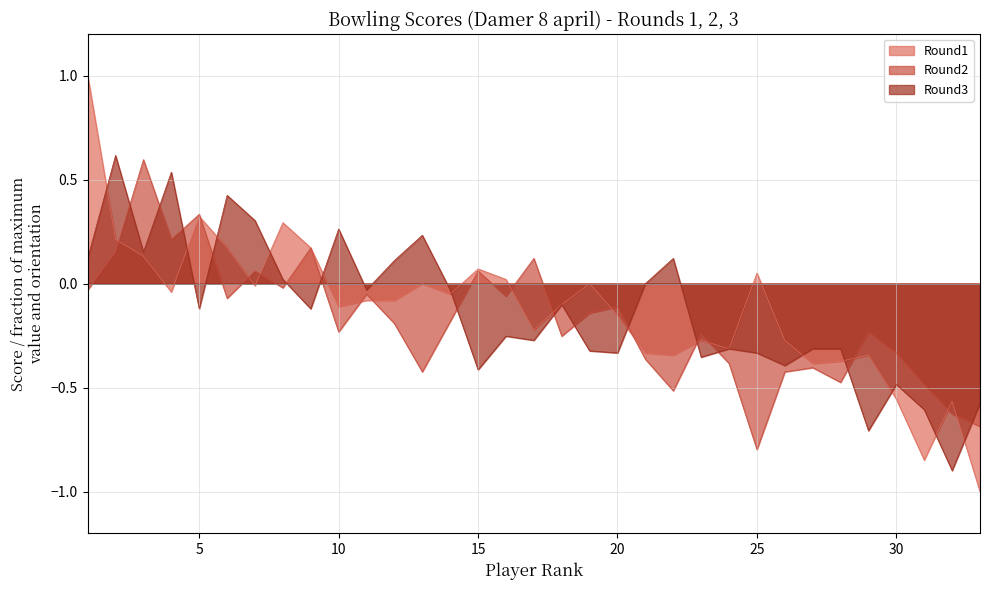

Count the number of categories in the chart.

33